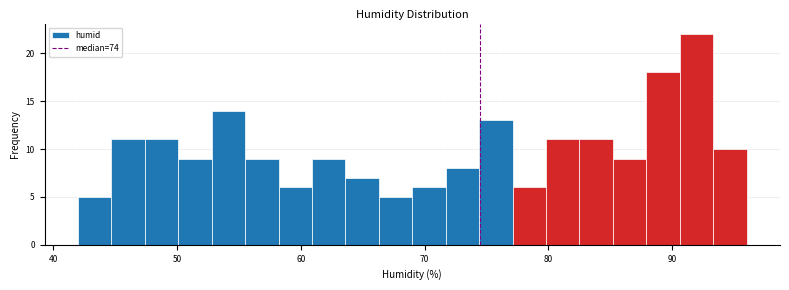

Read against the x-axis, roughly where is the centre of the tallest bar?

92